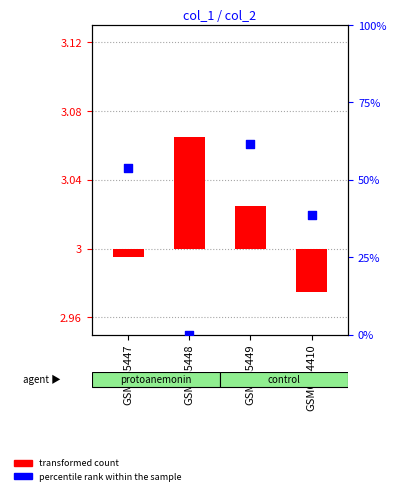

Which series has the widest spread of Y values?

percentile rank within the sample